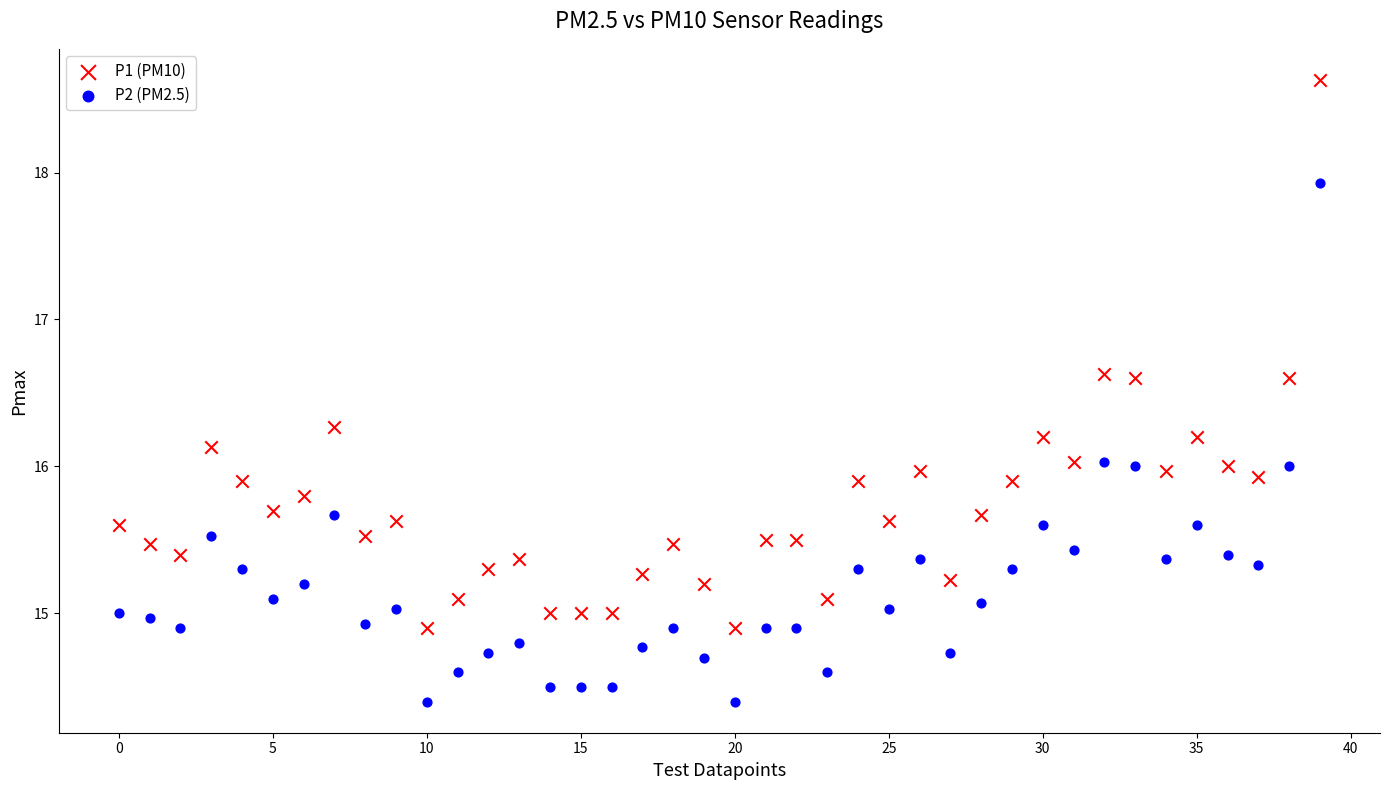

Which series contains the lowest Y value?

P2 (PM2.5)